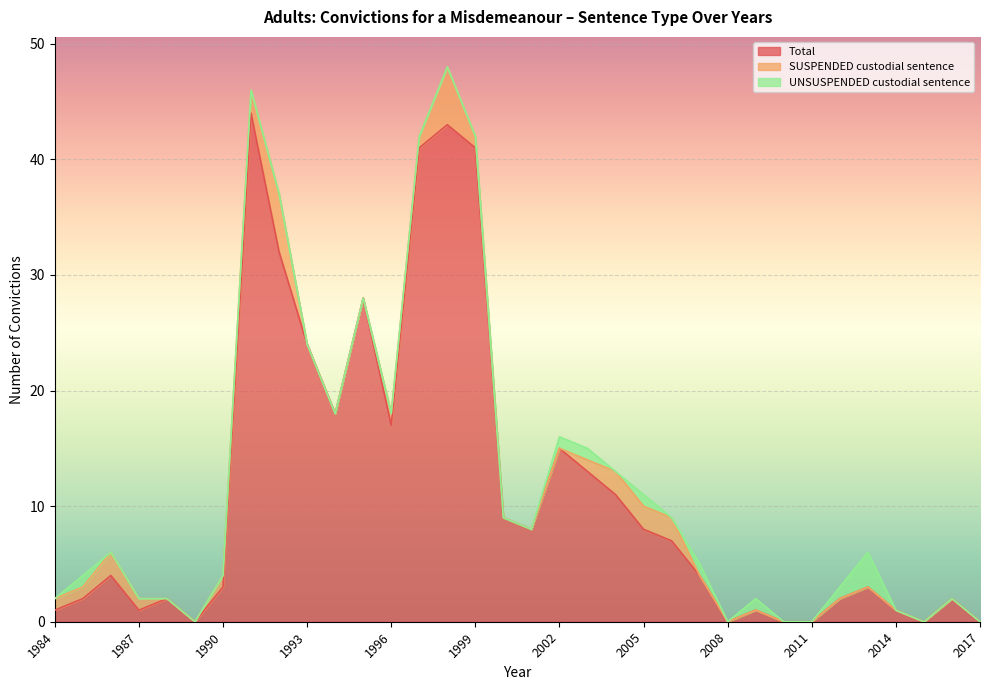

List the series in order of their peak value, highest first.

Total, SUSPENDED custodial sentence, UNSUSPENDED custodial sentence